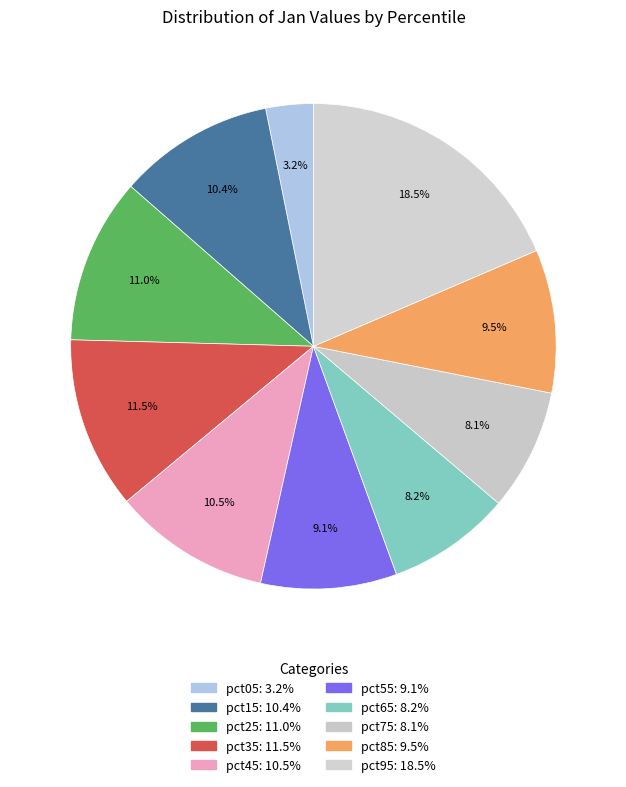

Which slice is the smallest?

pct05